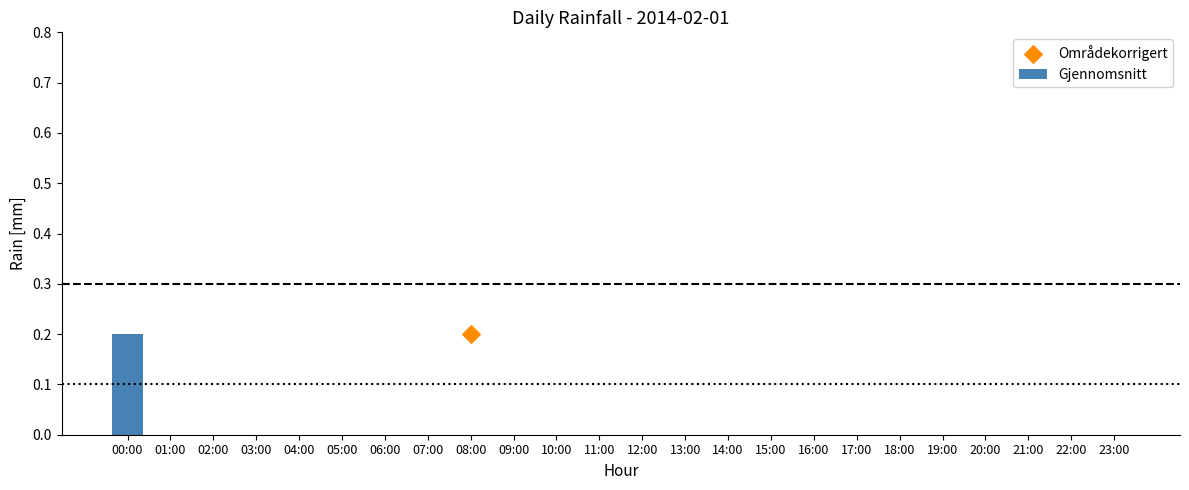

Between 08:00 and 11:00, which is larger?

08:00